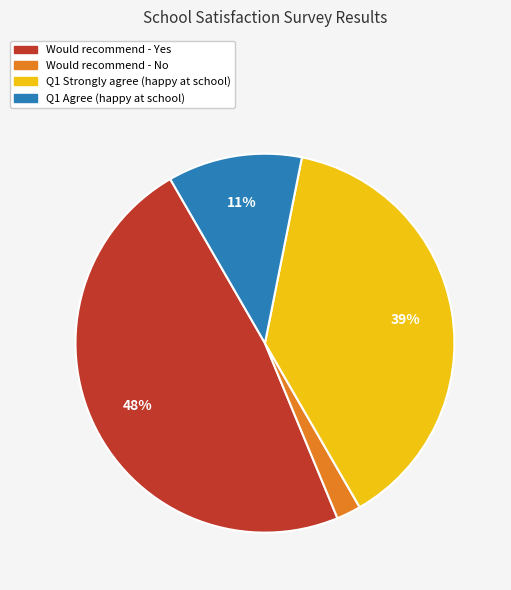

Is there any slice that represents more than half of the pie?

No